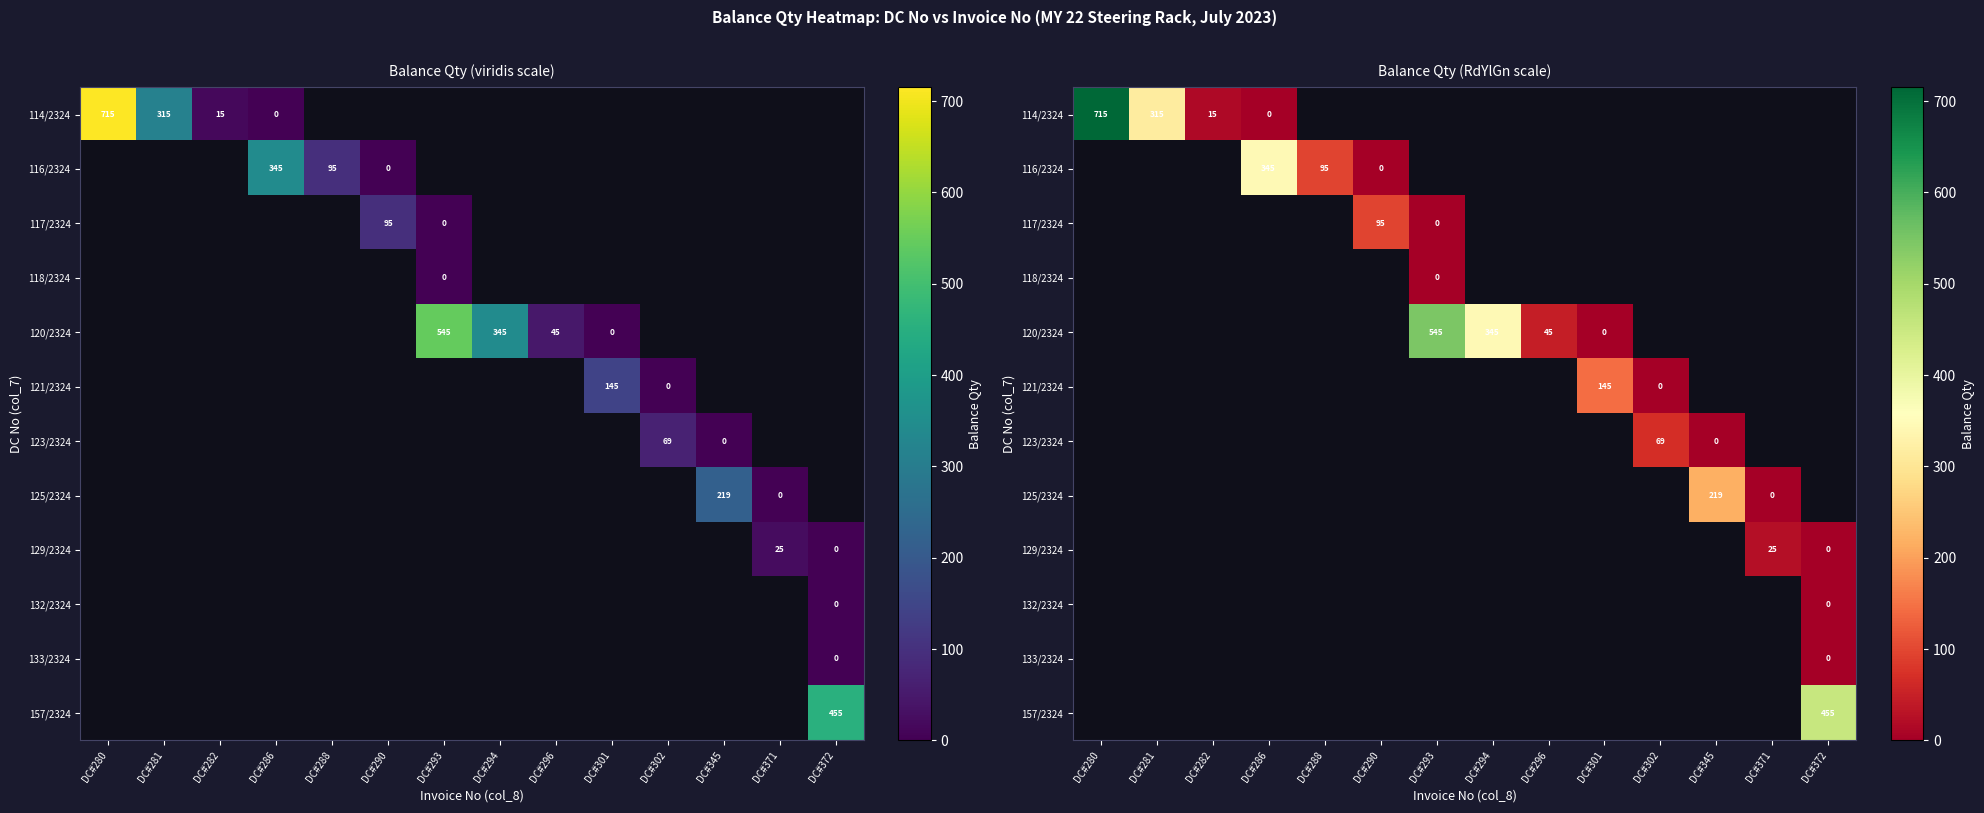

List the labels in order of 117/2324 value, smallest first.

DC#293, DC#294, DC#296, DC#301, DC#302, DC#345, DC#371, DC#372, DC#280, DC#281, DC#282, DC#286, DC#288, DC#290